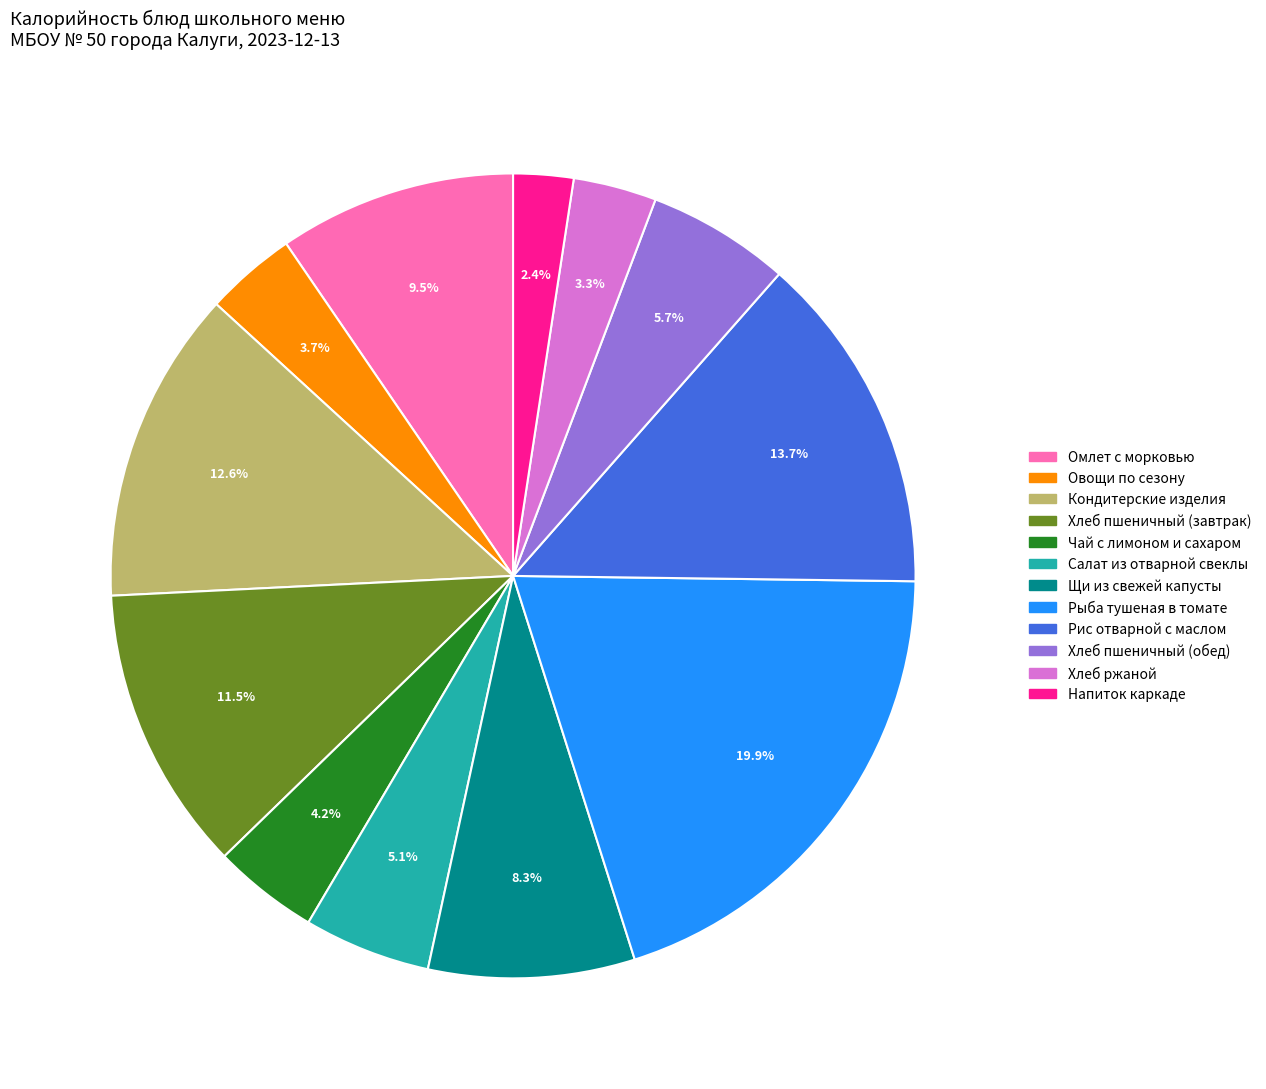

What is the ratio of the value at Рыба тушеная в томате to the value at Чай с лимоном и сахаром?

4.7